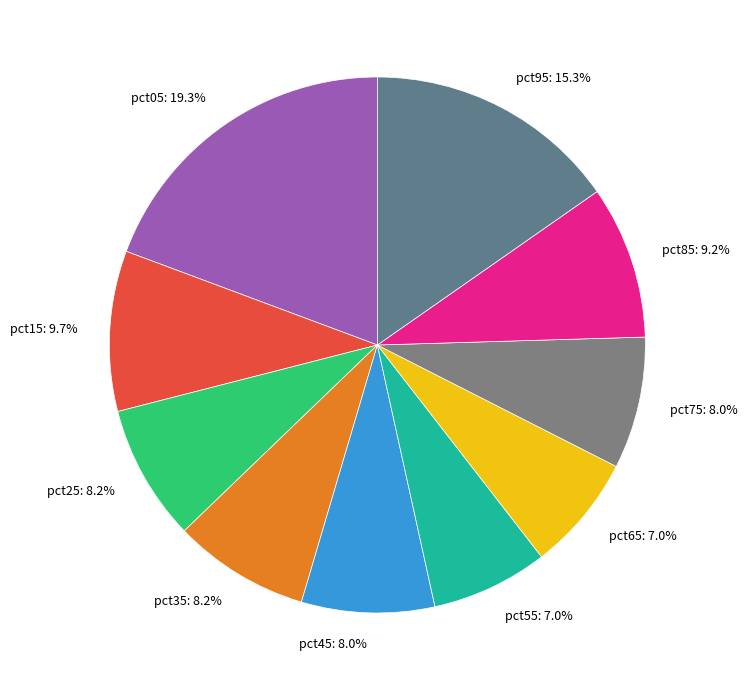

What is the total percentage of pct85: 9.2% and pct65: 7.0%?

16.2%